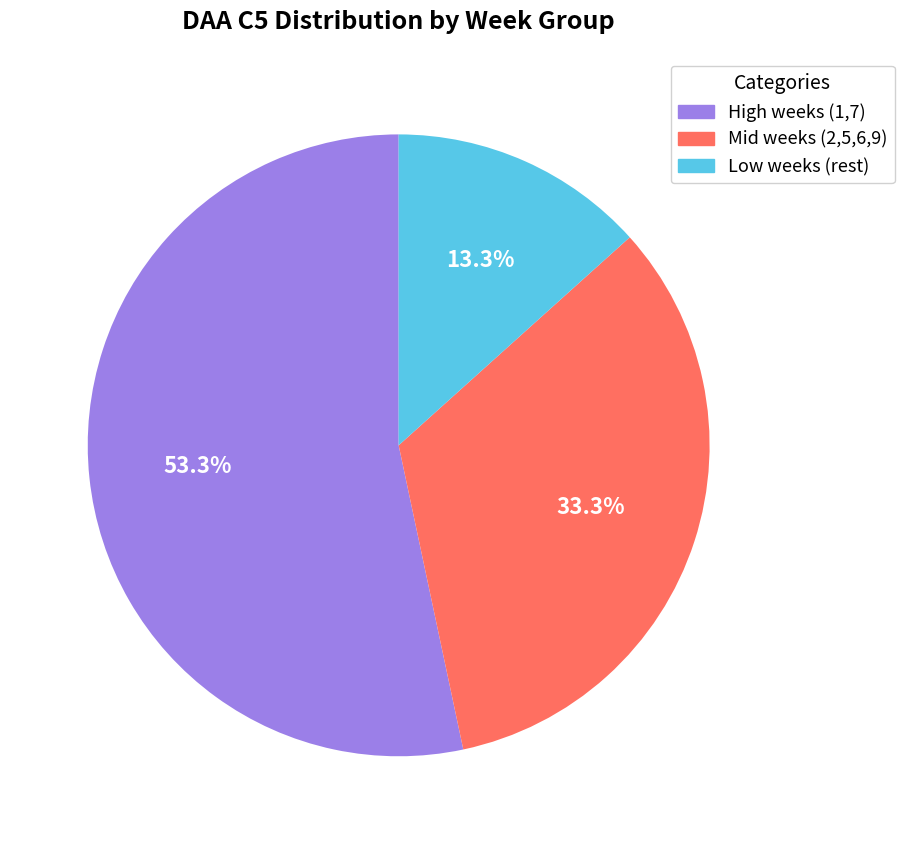

To the nearest percent, what is the difference between the largest and smallest slice percentages?

40%